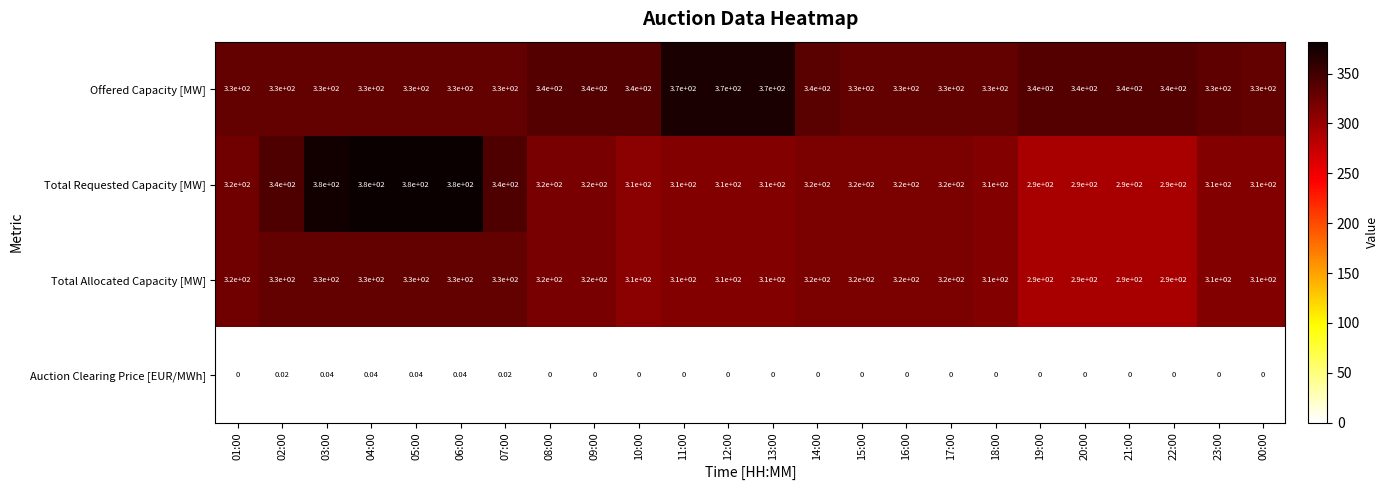

Which series has the widest spread of values?

Total Requested Capacity [MW]